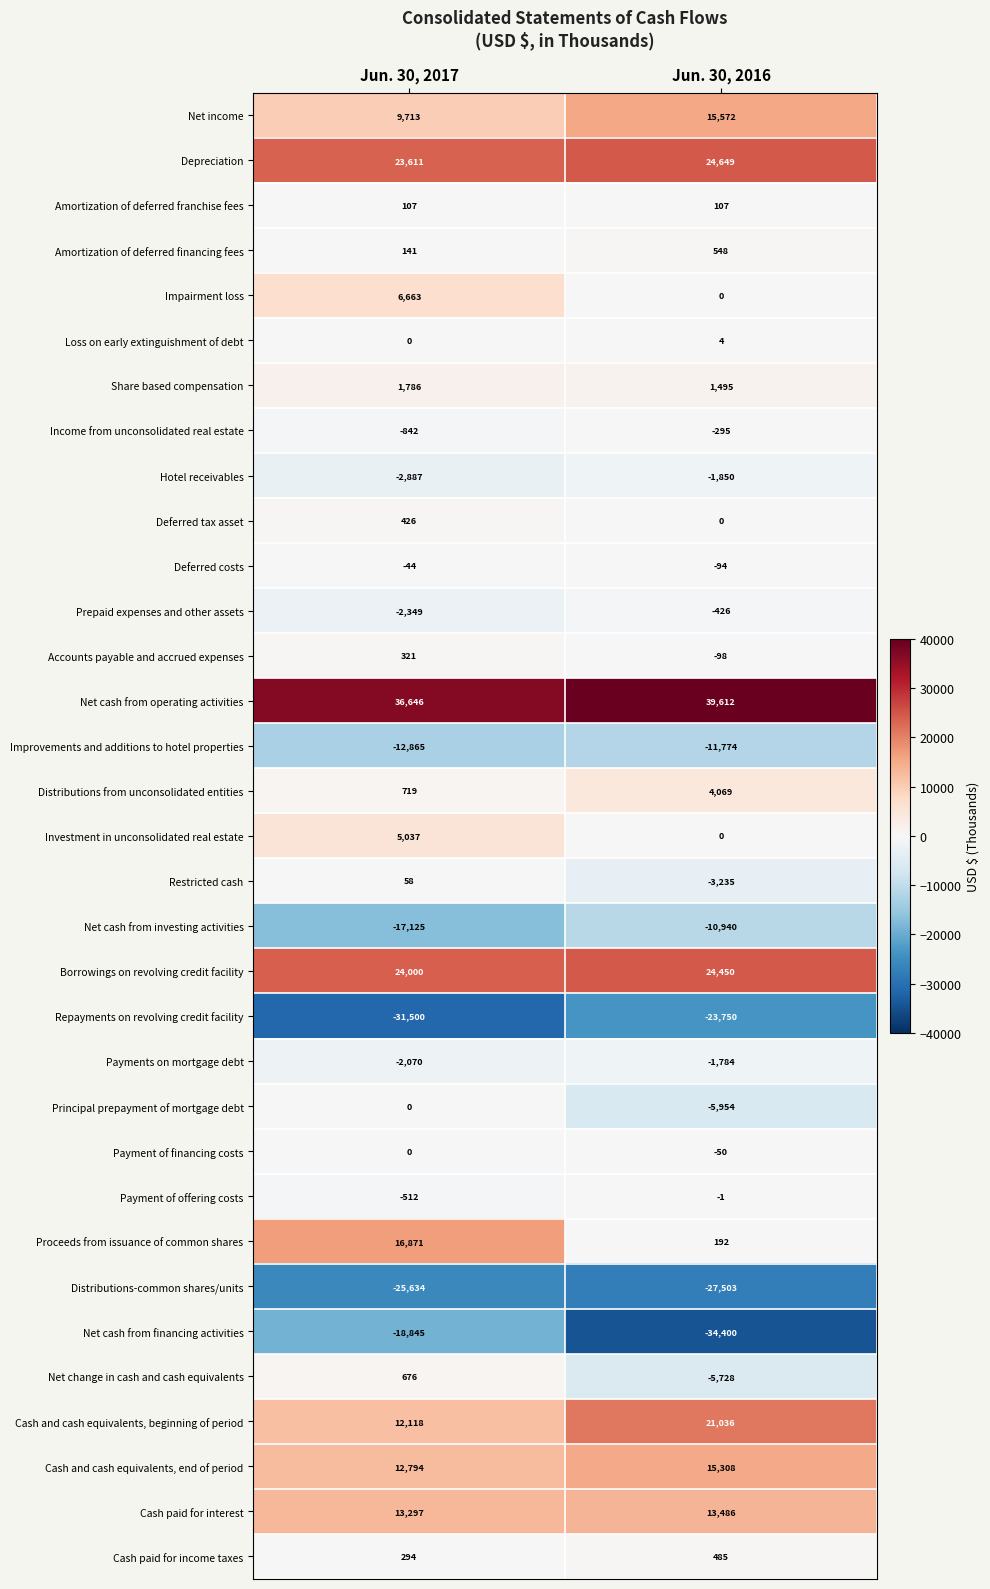

List the labels in order of Net cash from financing activities value, largest first.

Jun. 30, 2017, Jun. 30, 2016